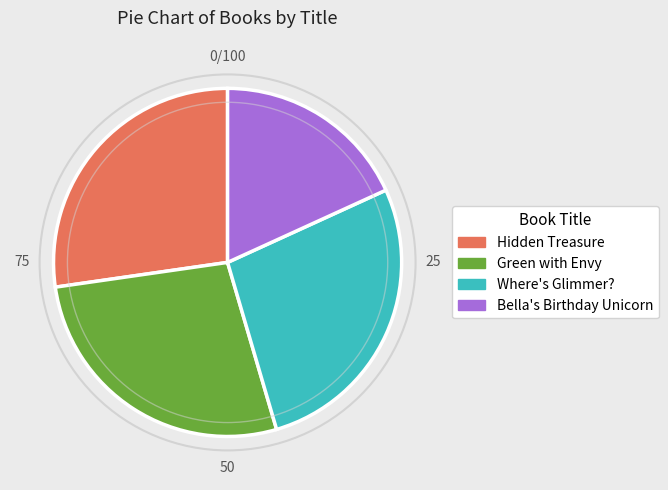

Does Hidden Treasure represent more than half of the total?

No